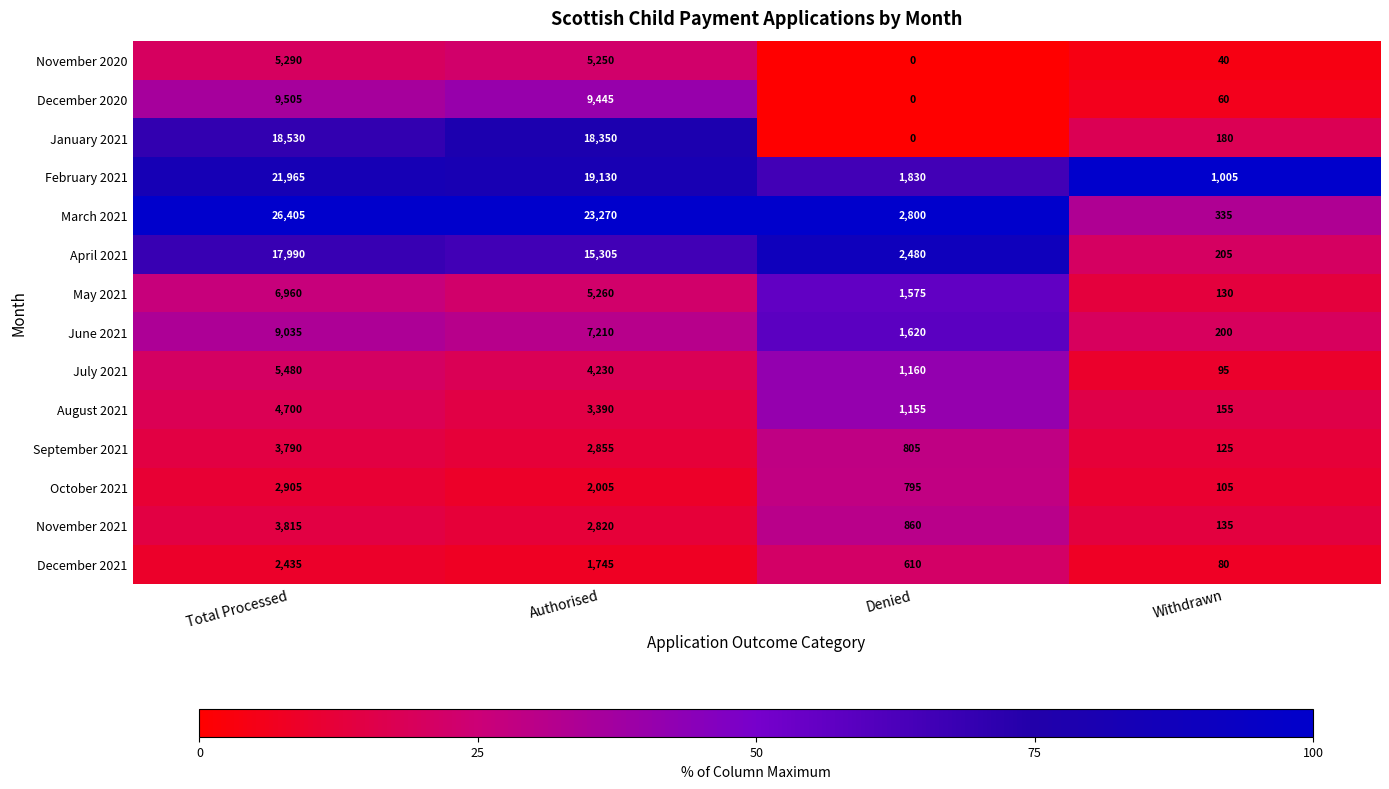

True or false: February 2021 has a value of 19130 at Authorised.

True